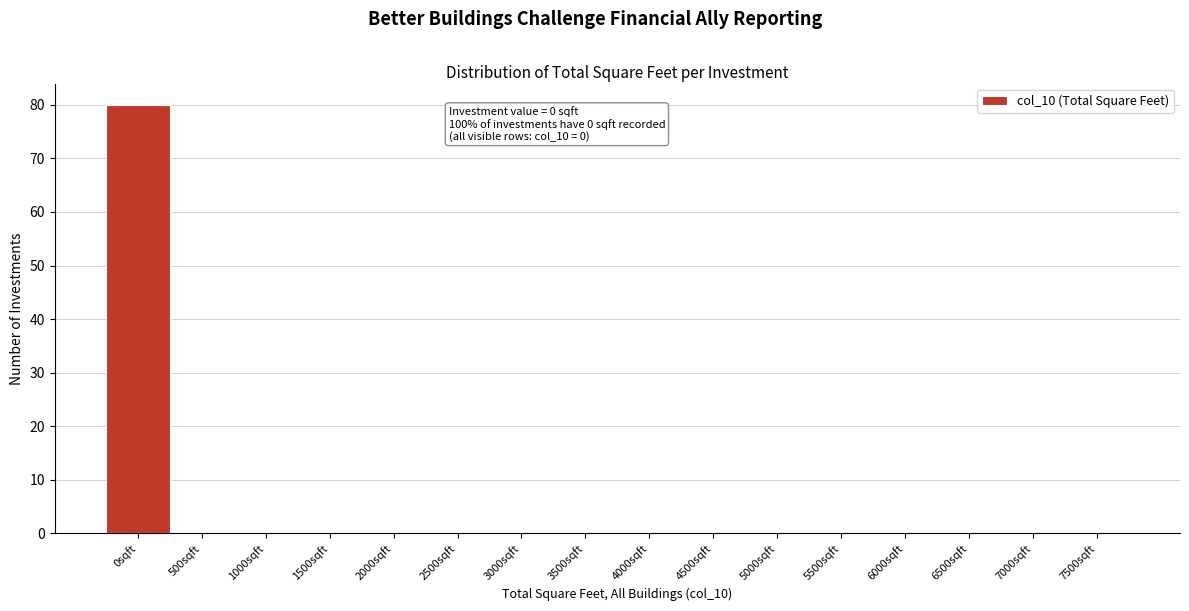

Reading right to left, transcribe all the data shown in this chart.

7500sqft=0	7000sqft=0	6500sqft=0	6000sqft=0	5500sqft=0	5000sqft=0	4500sqft=0	4000sqft=0	3500sqft=0	3000sqft=0	2500sqft=0	2000sqft=0	1500sqft=0	1000sqft=0	500sqft=0	0sqft=80